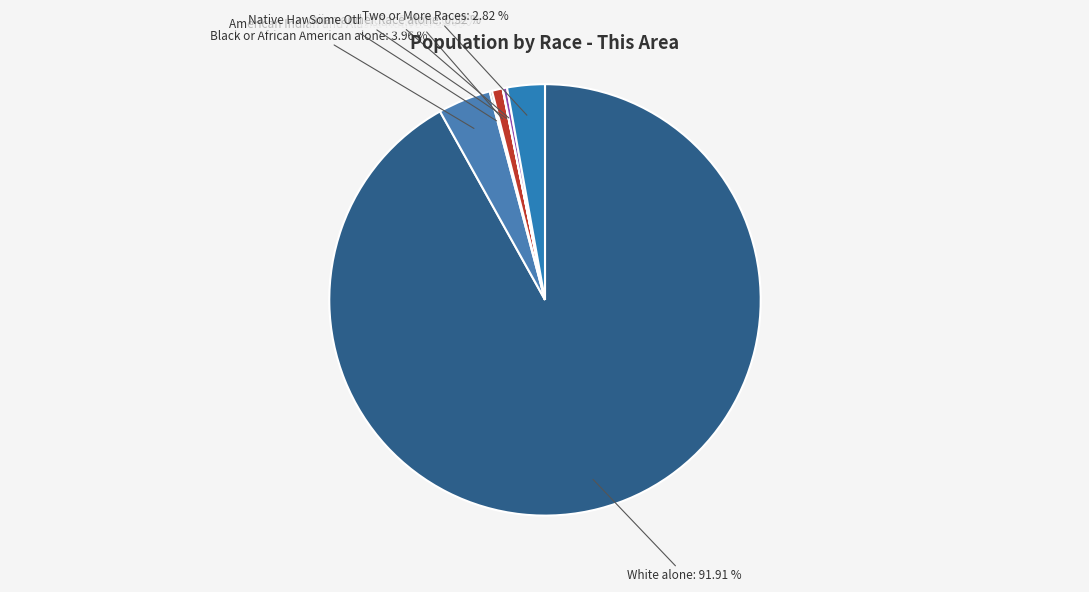

True or false: Some Other Race alone accounts for 0% of the total.

True